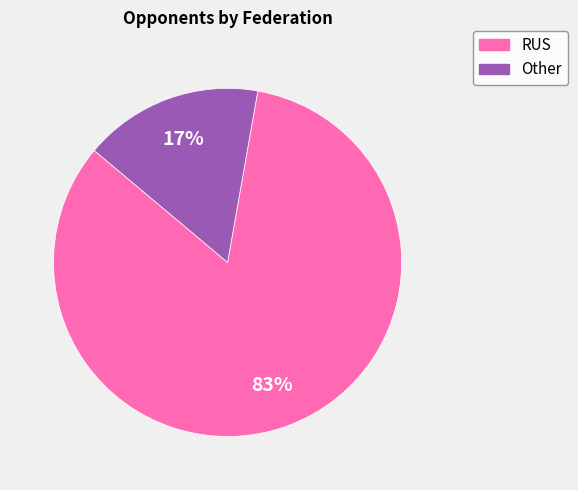

Rank the categories by value from lowest to highest.

Other, RUS